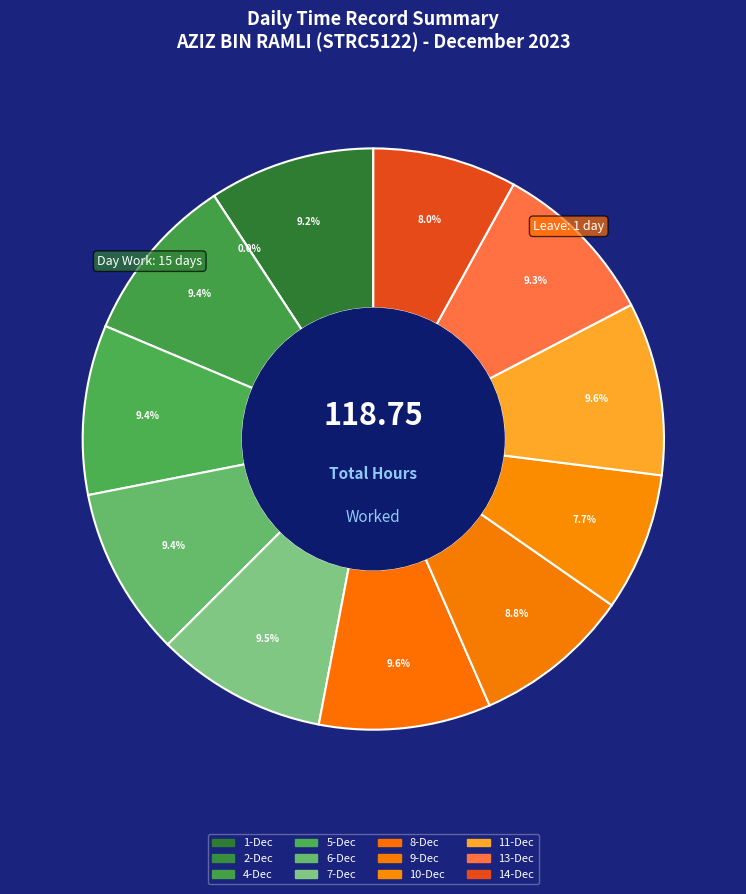

To the nearest percent, what portion does Leave represent?

1%